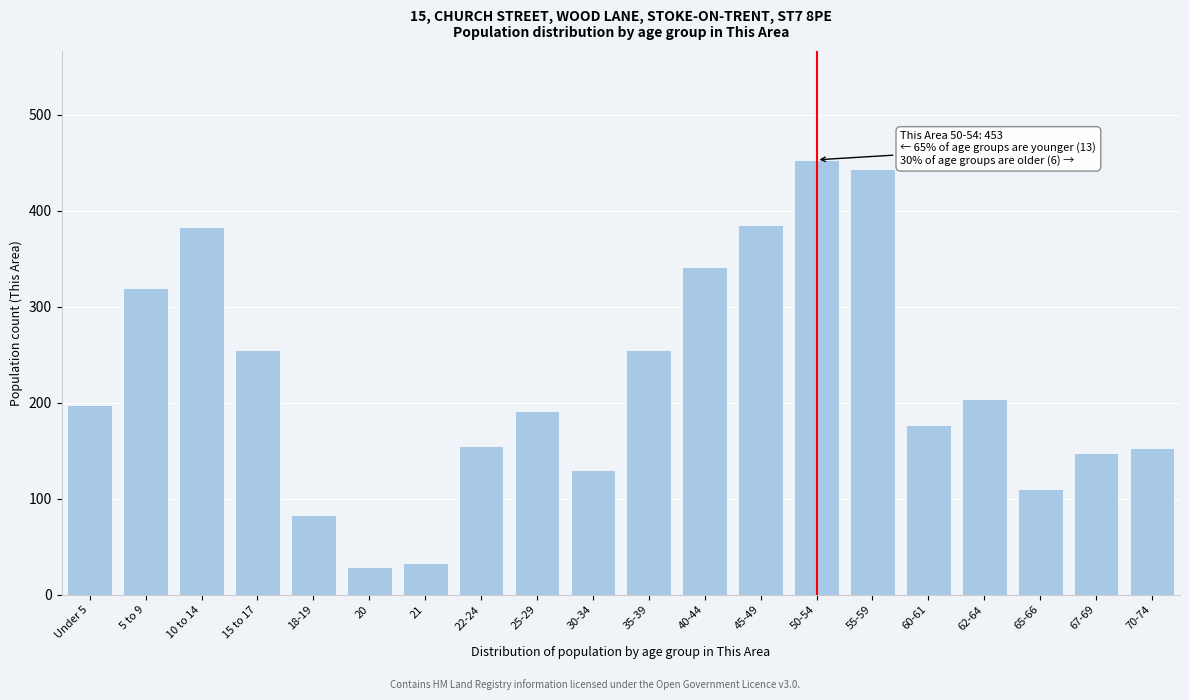

The value at 15 to 17 is 255. True or false?

True